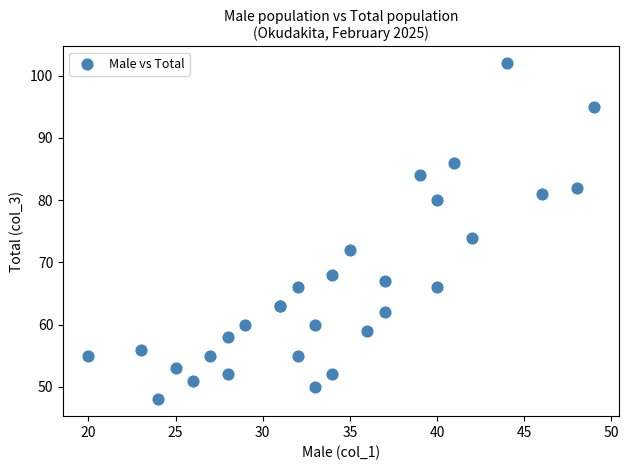

What Y value in the scatter plot is closest to 75?

74